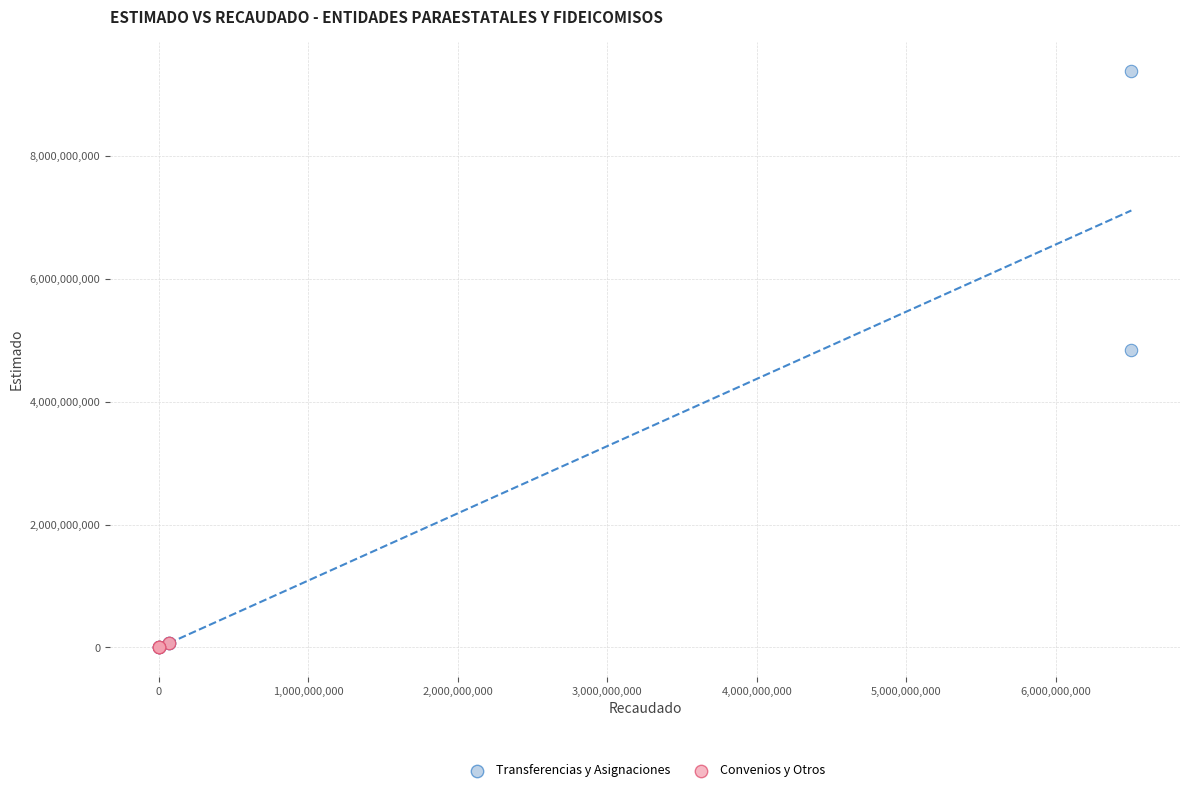

What are all the series names shown in the legend?

Transferencias y Asignaciones, Convenios y Otros